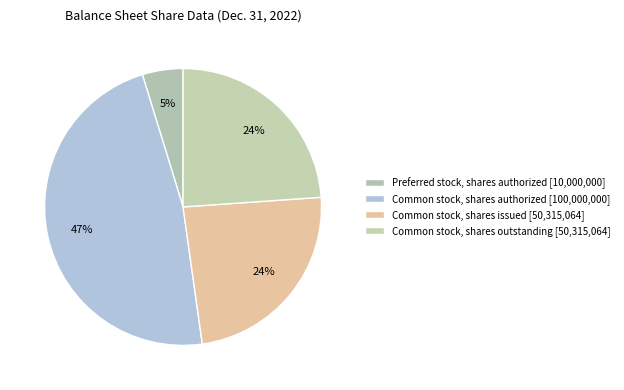

How many slices are in this pie chart?

4